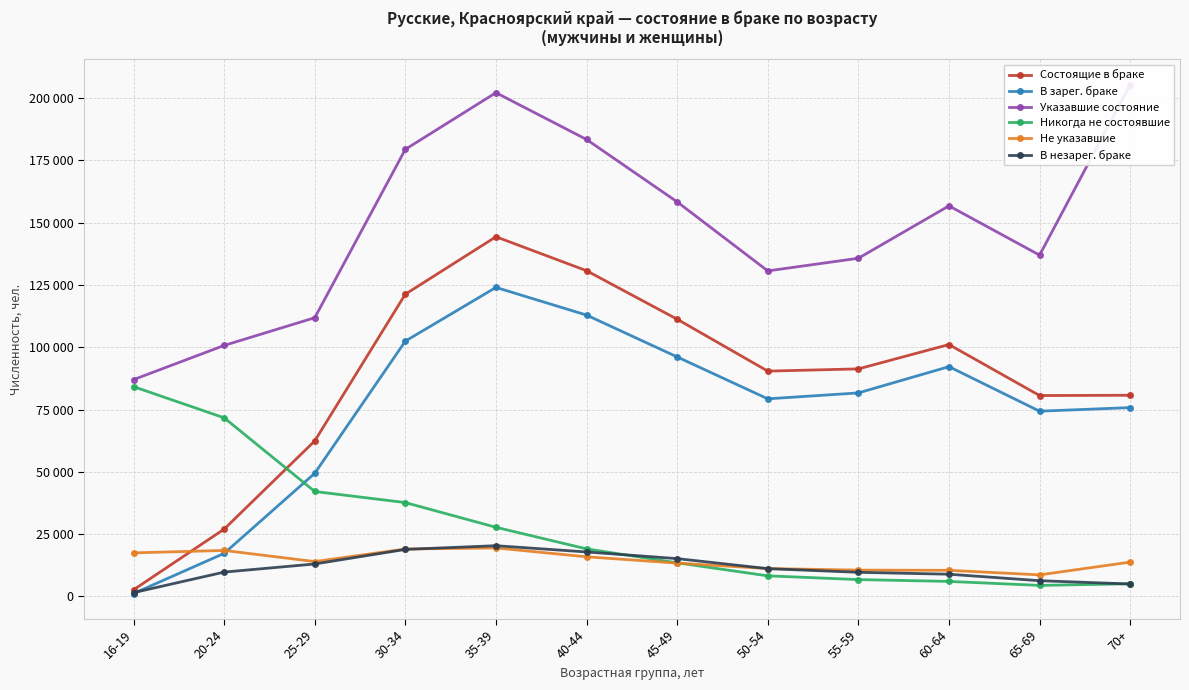

True or false: Состоящие в браке has more than 2 points higher than both neighbors.

False